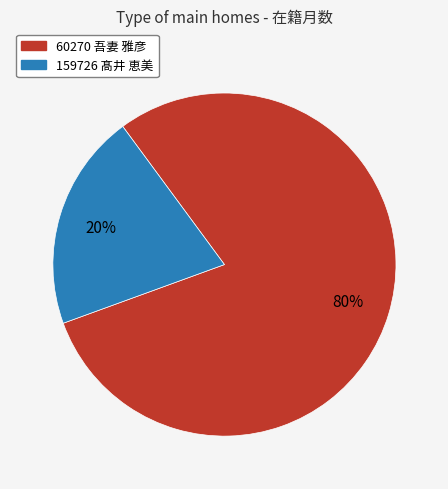

The 159726 髙井 恵美 slice represents 20% of the pie. True or false?

True